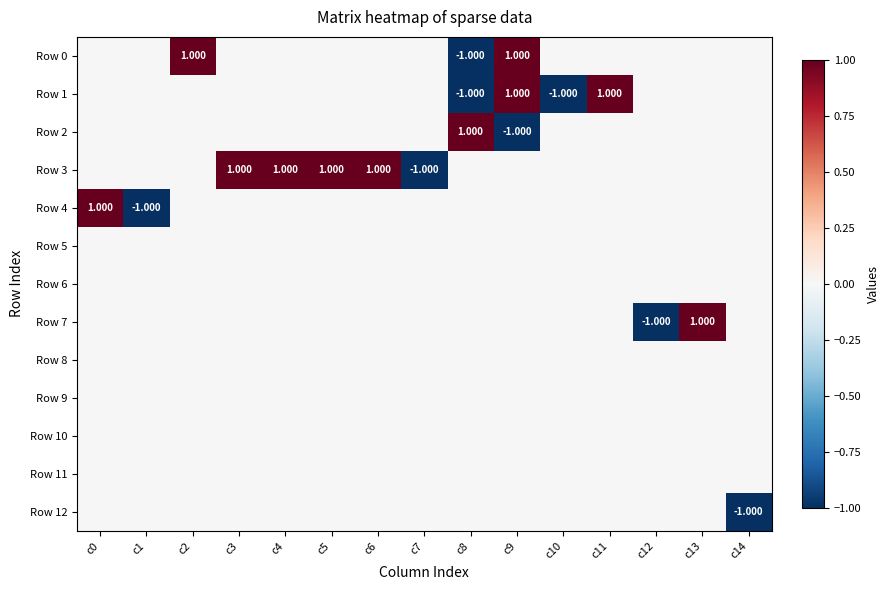

Which label corresponds to the largest value in the chart?

c2